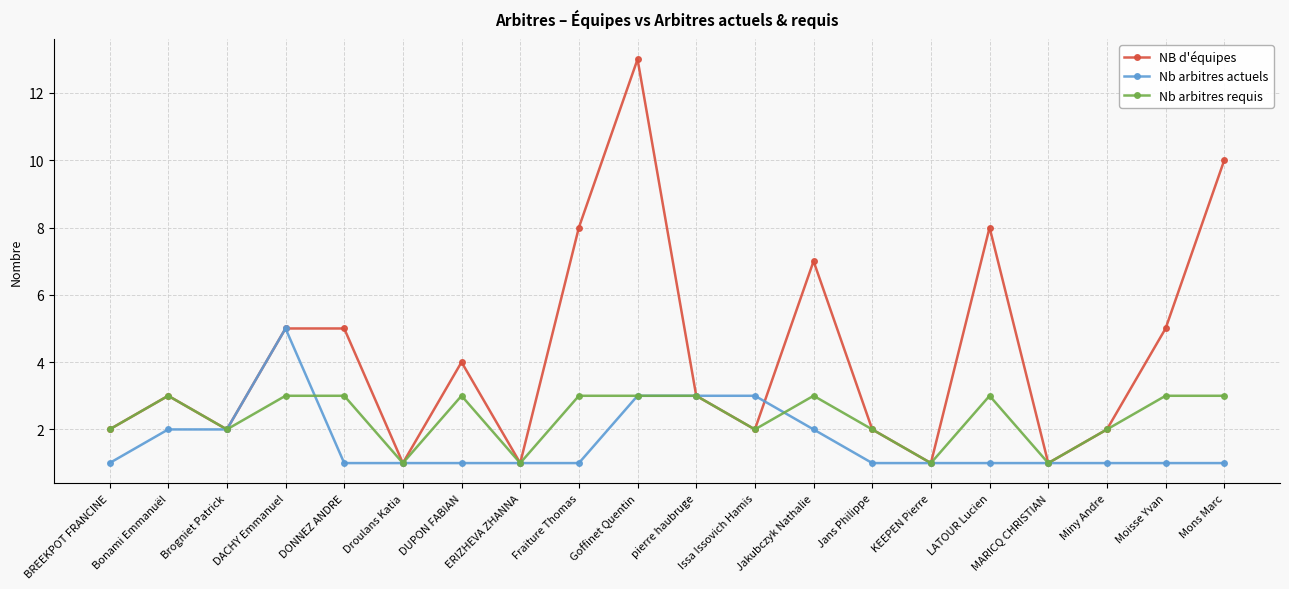

What position from the left is Jakubczyk Nathalie?

13